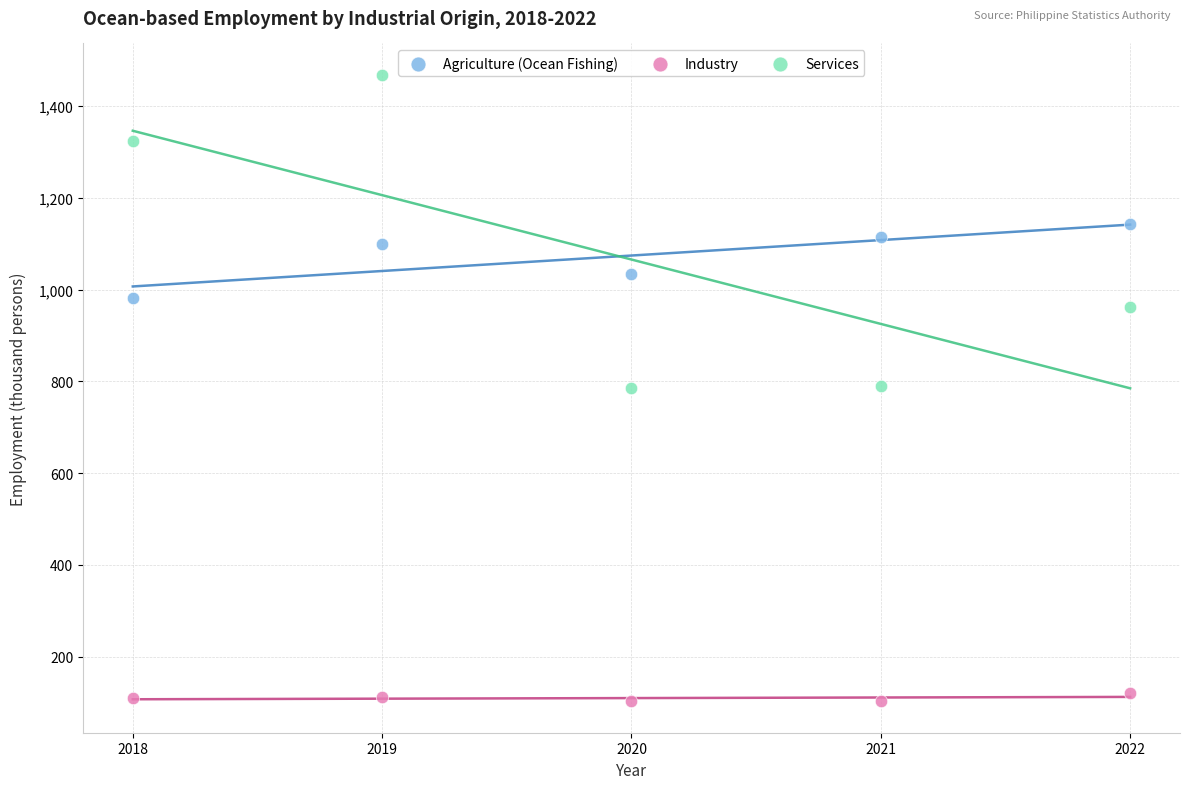

Which series reaches the maximum Y coordinate?

Services